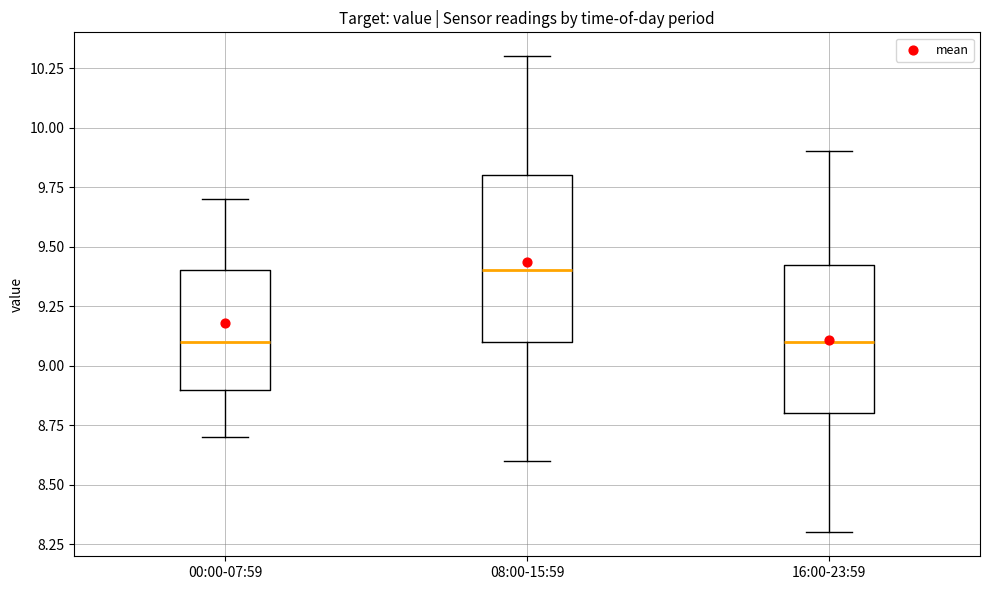

Which box is the tallest, from its lower edge to its upper edge?

08:00-15:59